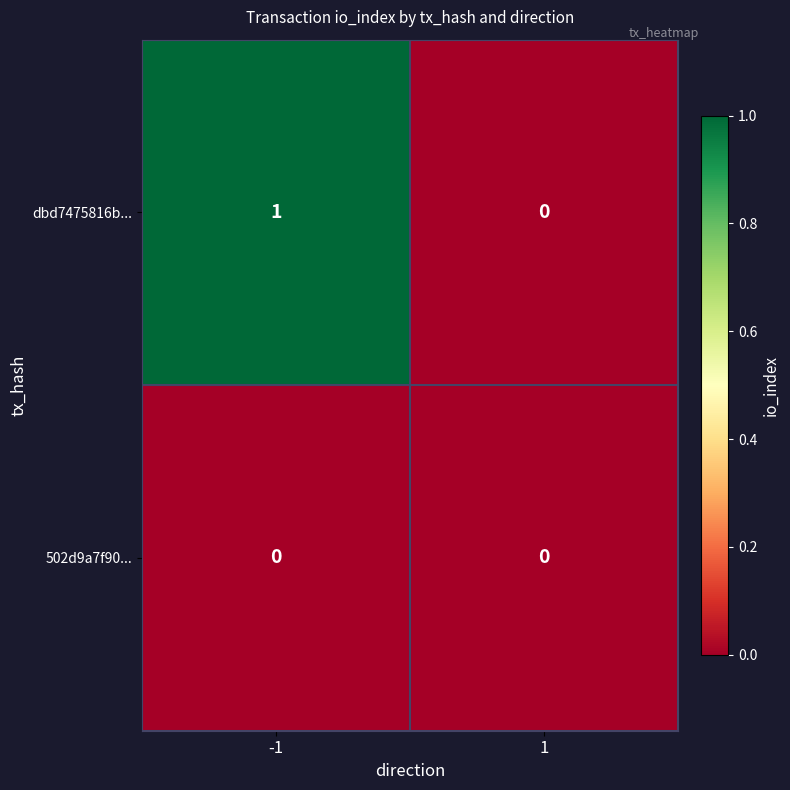

The 502d9a7f90... series shows 0 at -1. True or false?

True